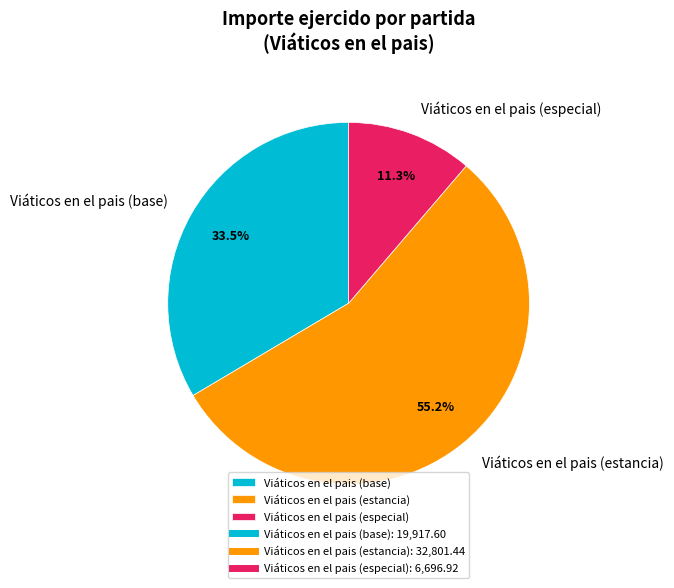

Count the number of slices in the pie.

3